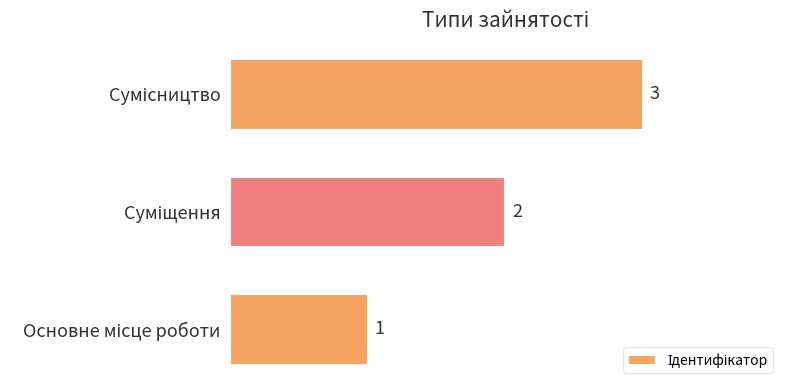

How many distinct data groups are displayed?

1